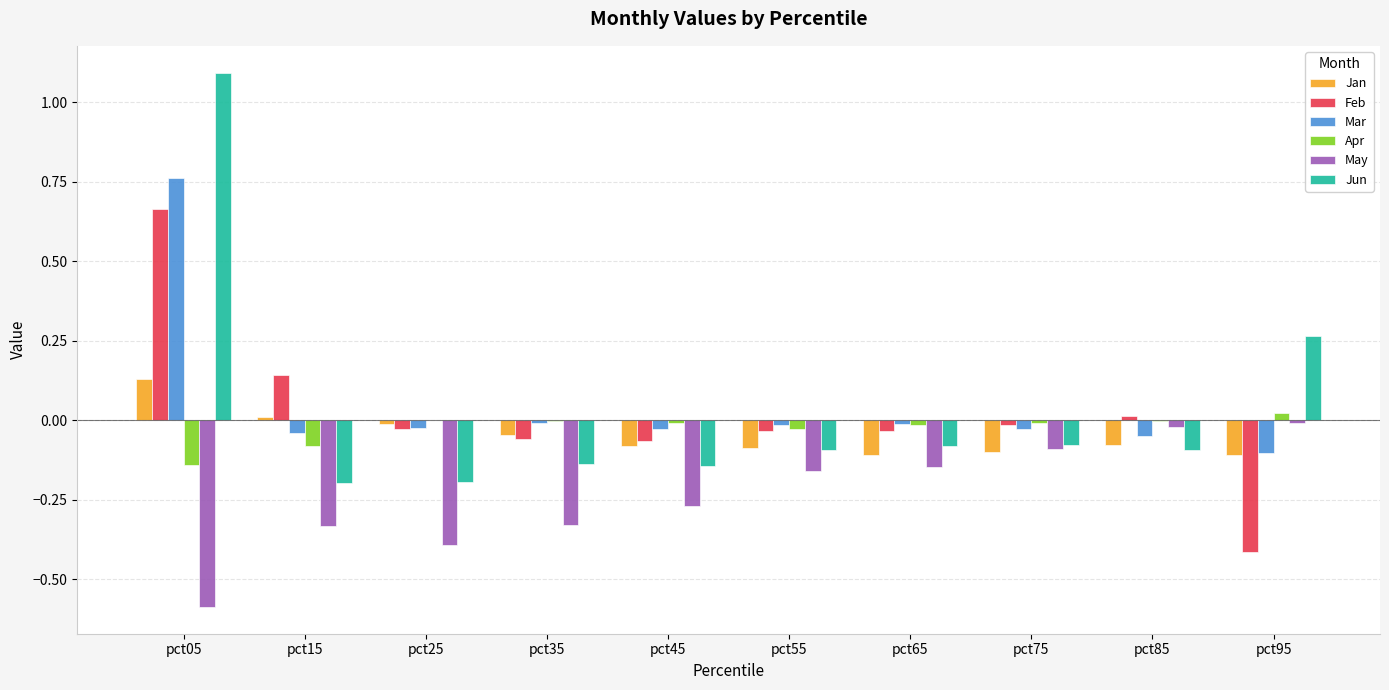

The Apr series shows -0.0 at pct55. True or false?

True